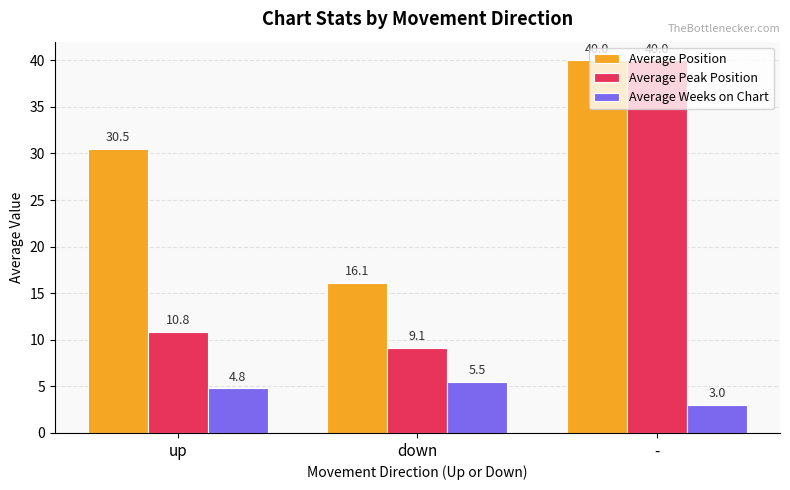

Which series has the largest range (max minus min)?

Average Peak Position